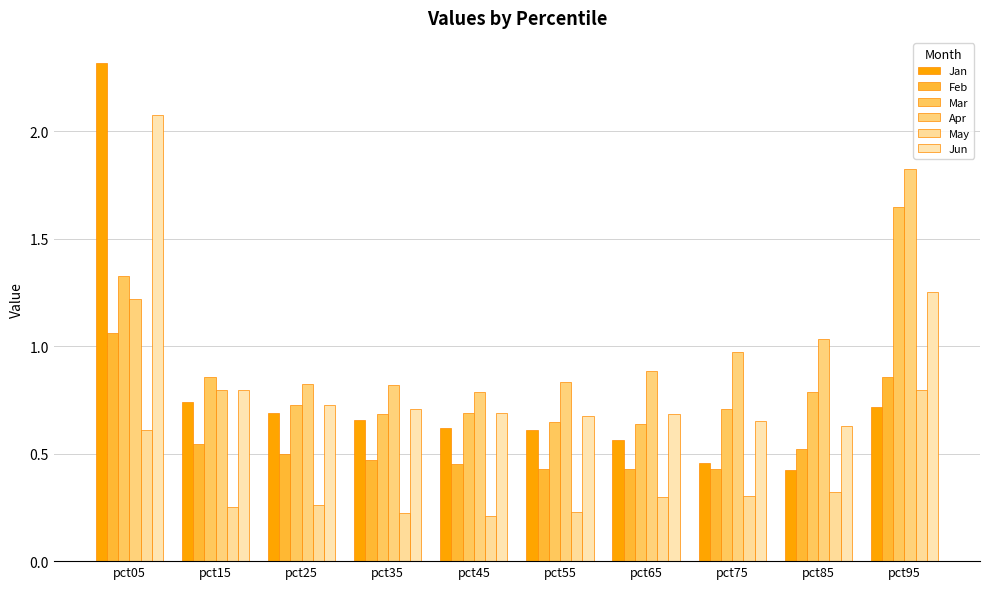

How many Jun values are between 0 and 1?

8